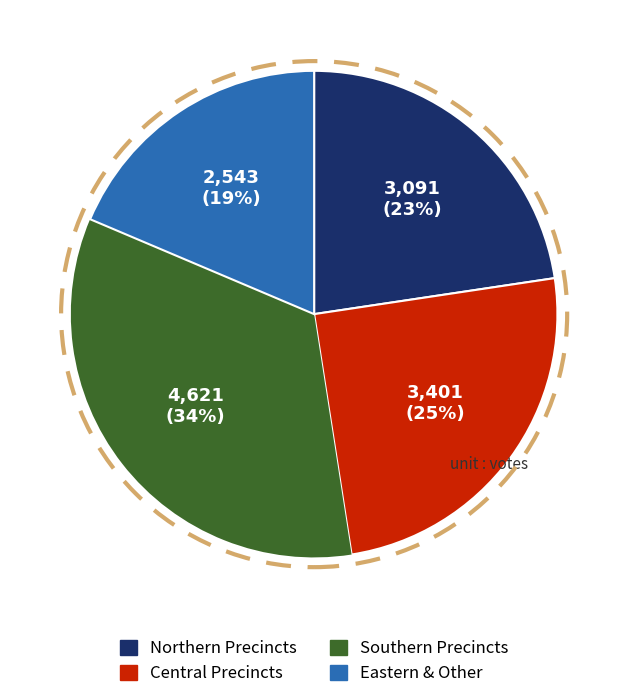

To the nearest percent, what is the average slice percentage?

25%